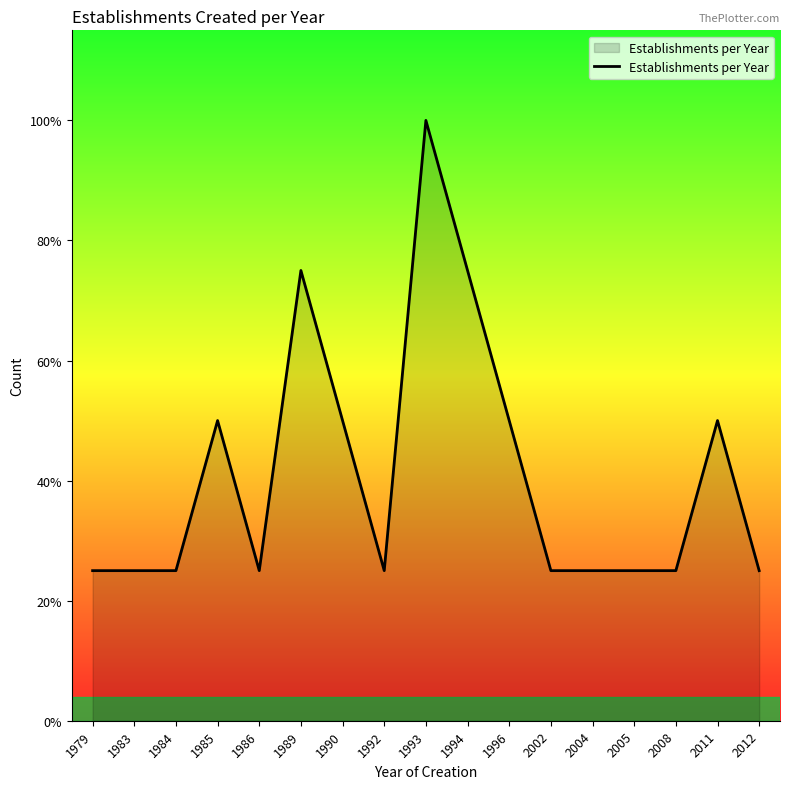

Does the chart have visible grid lines?

No